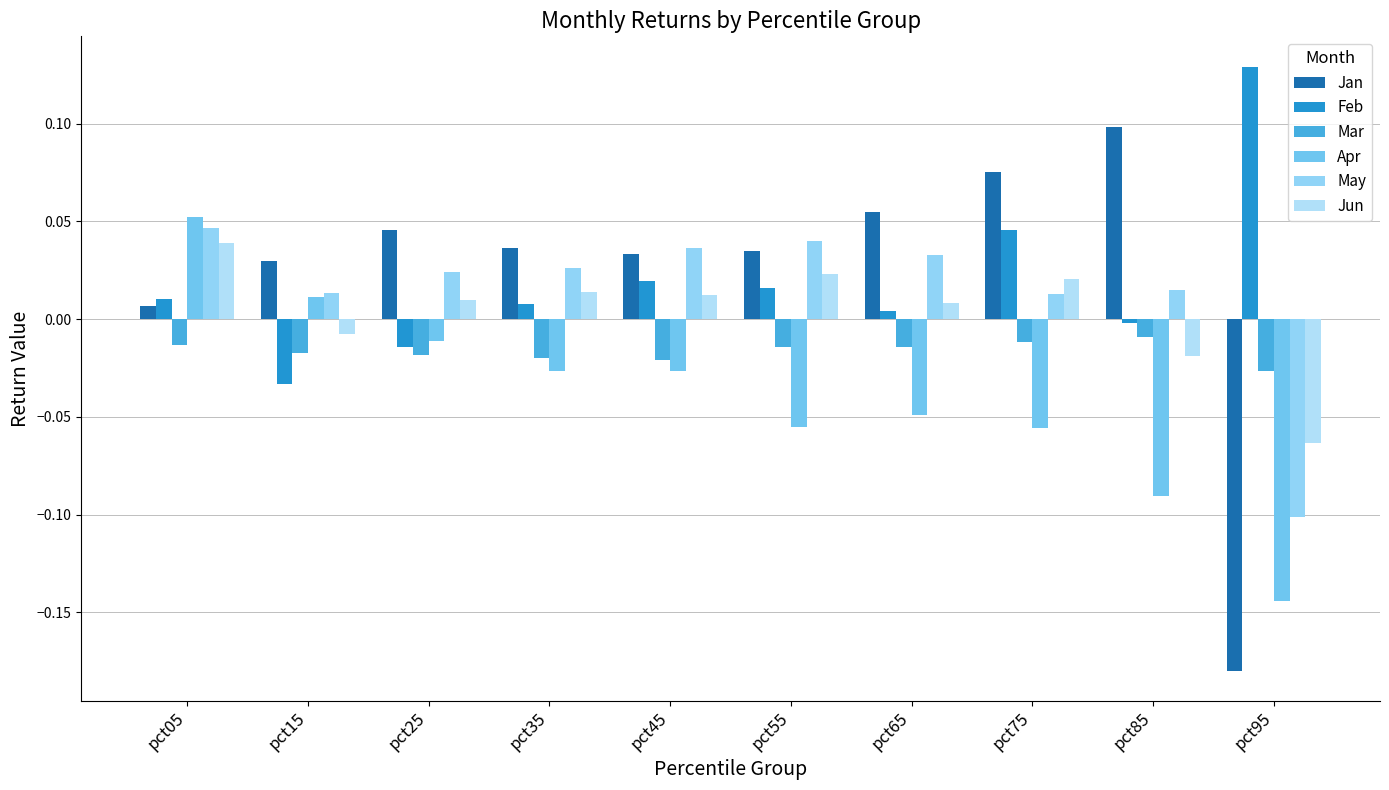

What are all the series names shown in the legend?

Jan, Feb, Mar, Apr, May, Jun